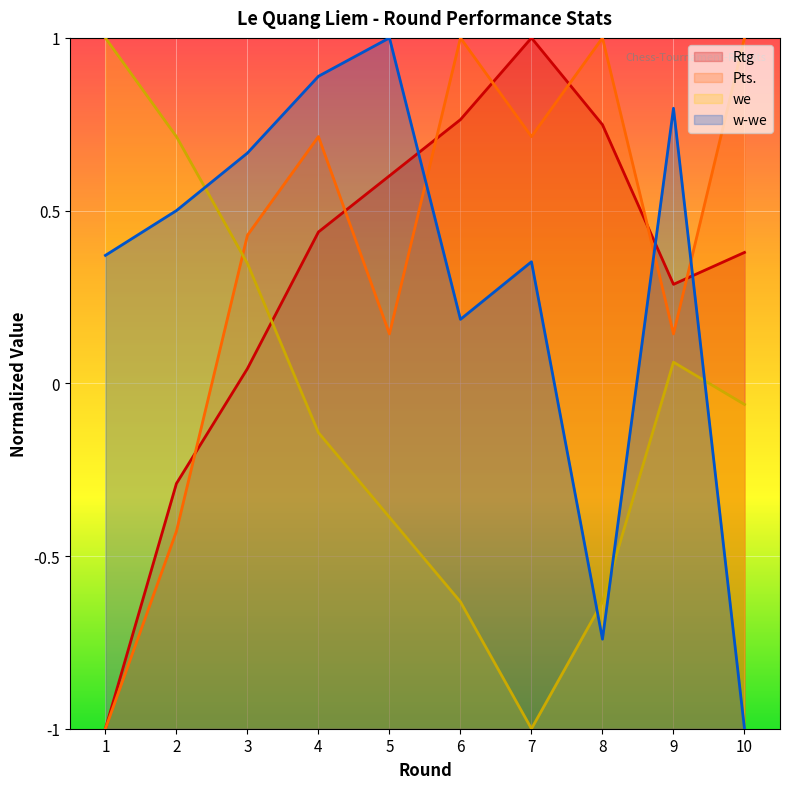

The Pts. series shows -1.7 at 1. True or false?

False